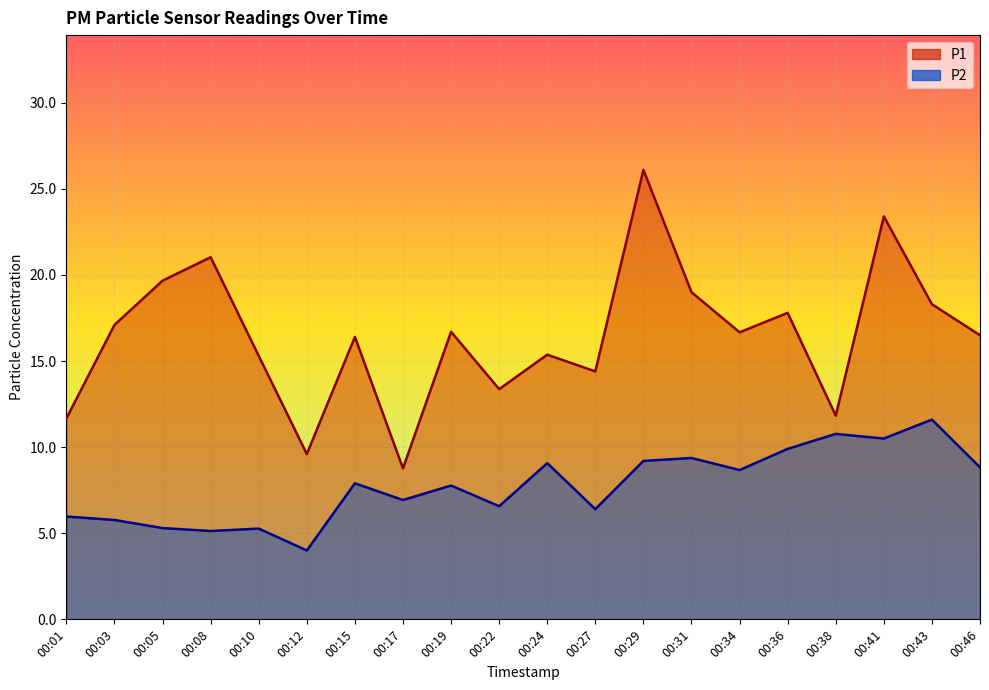

How many data points in P2 are above 7?

11